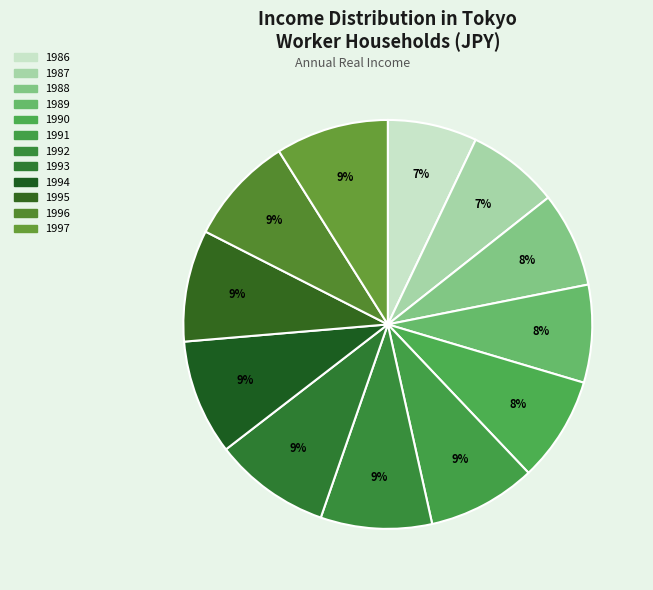

Approximately how many times larger is the value at 1996 compared to 1992?

1.0